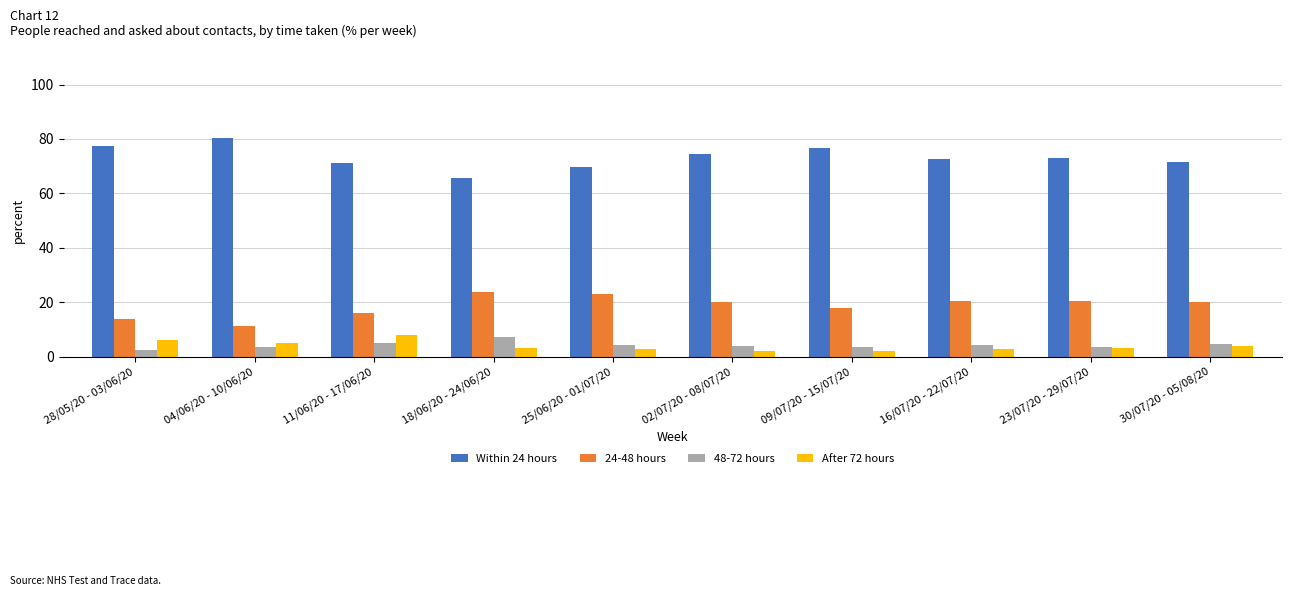

What is the label of the 6th bar from the left?

02/07/20 - 08/07/20